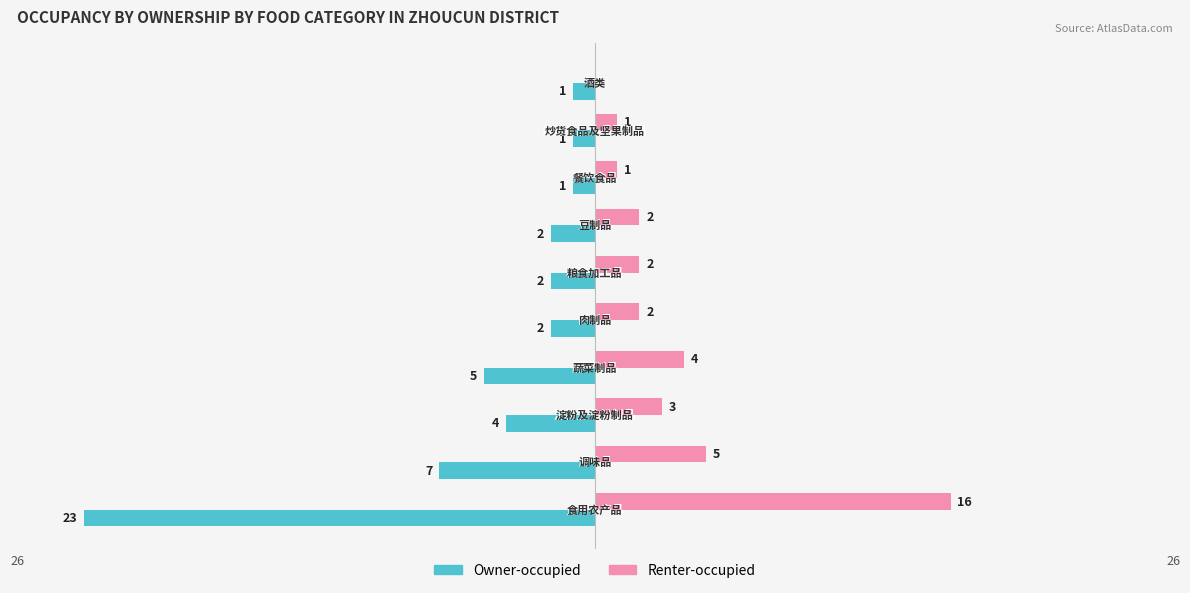

What are all the series names shown in the legend?

Owner-occupied, Renter-occupied